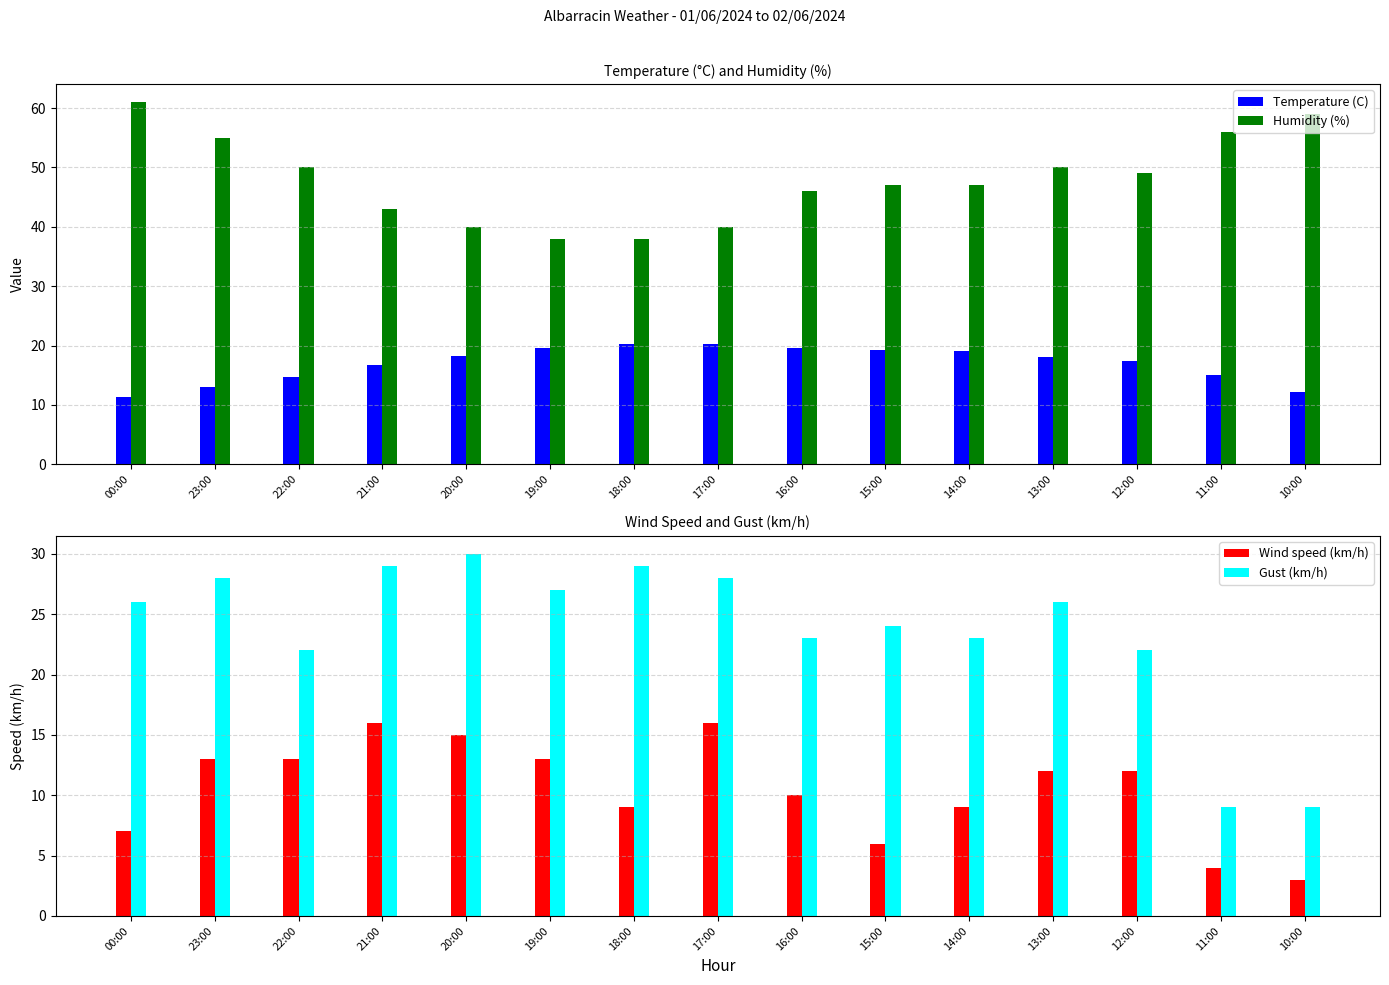

What is the greatest value displayed?

61.0